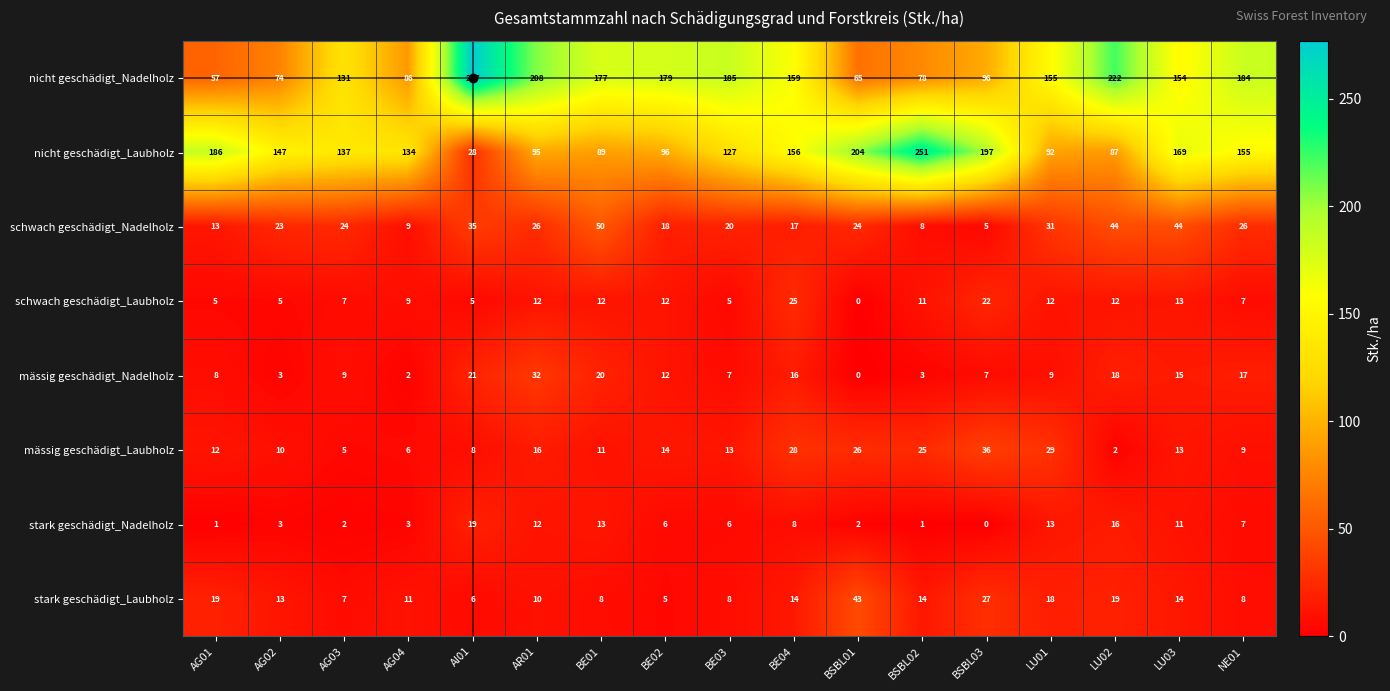

At which category is the sum across all series the highest?

LU03